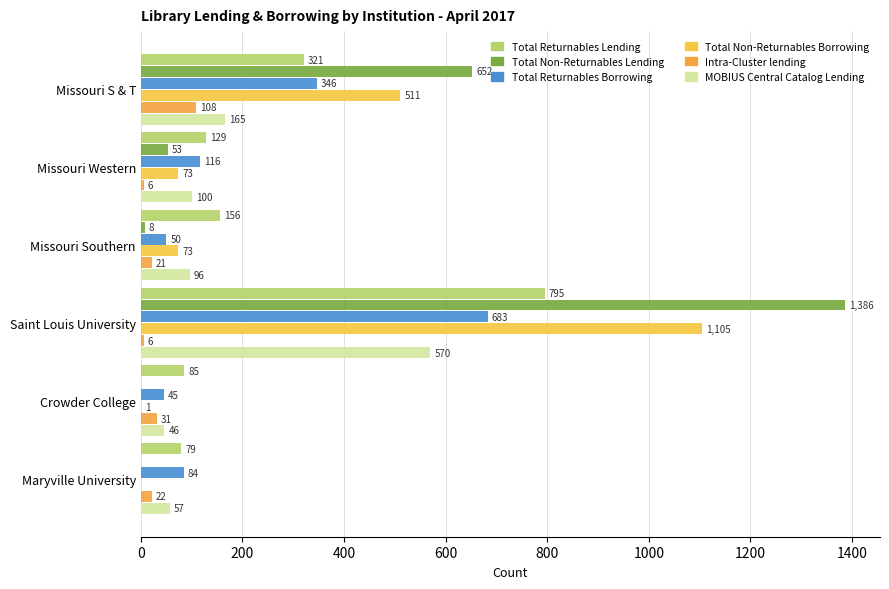

What is the difference between the maximum and minimum values in the MOBIUS Central Catalog Lending series?

524